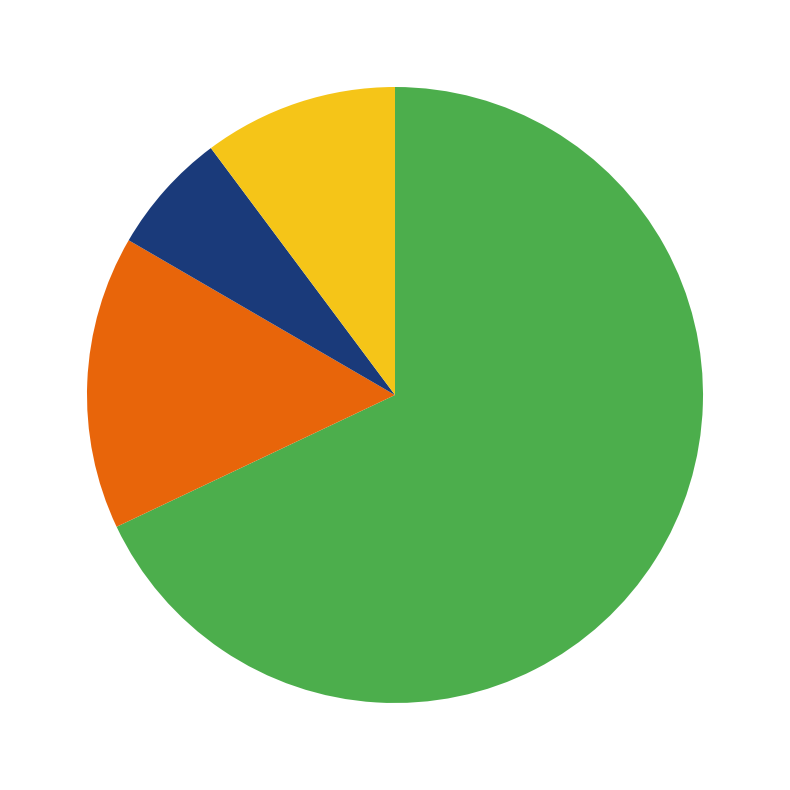

Is there a majority slice in this chart?

Yes